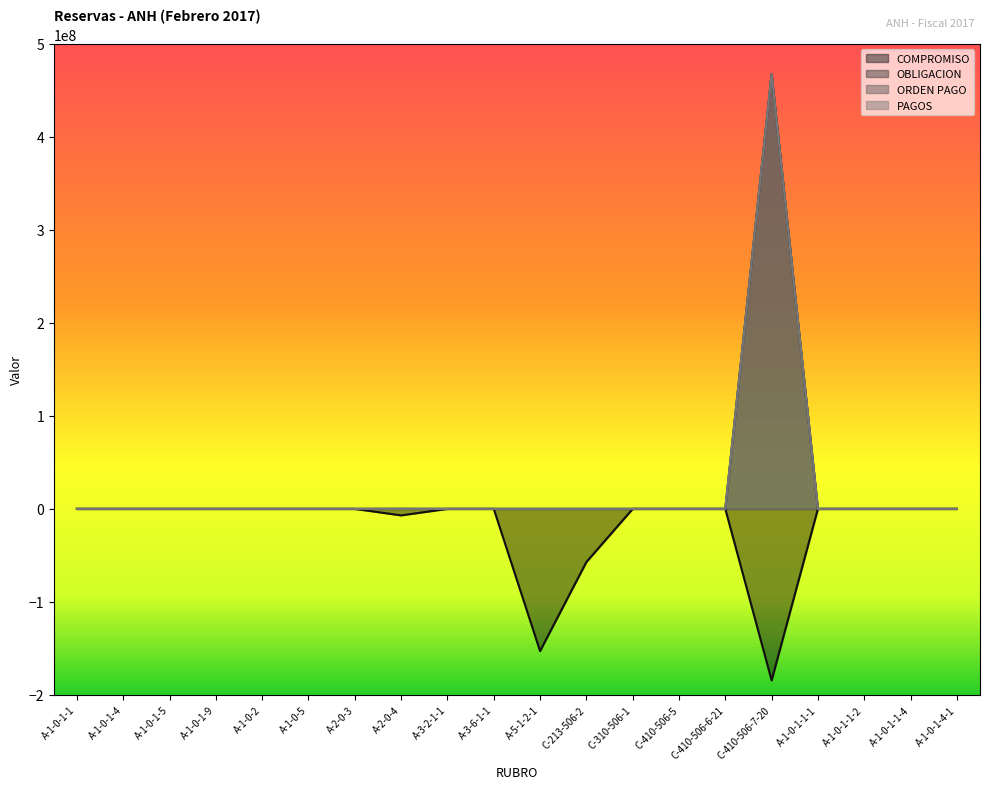

Is it true that PAGOS equals 168209001.3 at A-1-0-1-1-4?

False